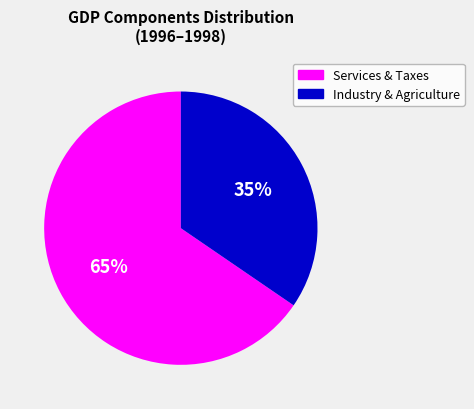

Does any single category account for the majority?

Yes